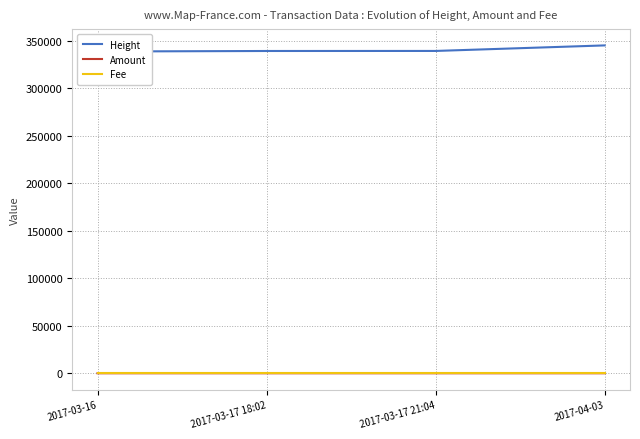

True or false: Fee and Height intersect in this chart.

False